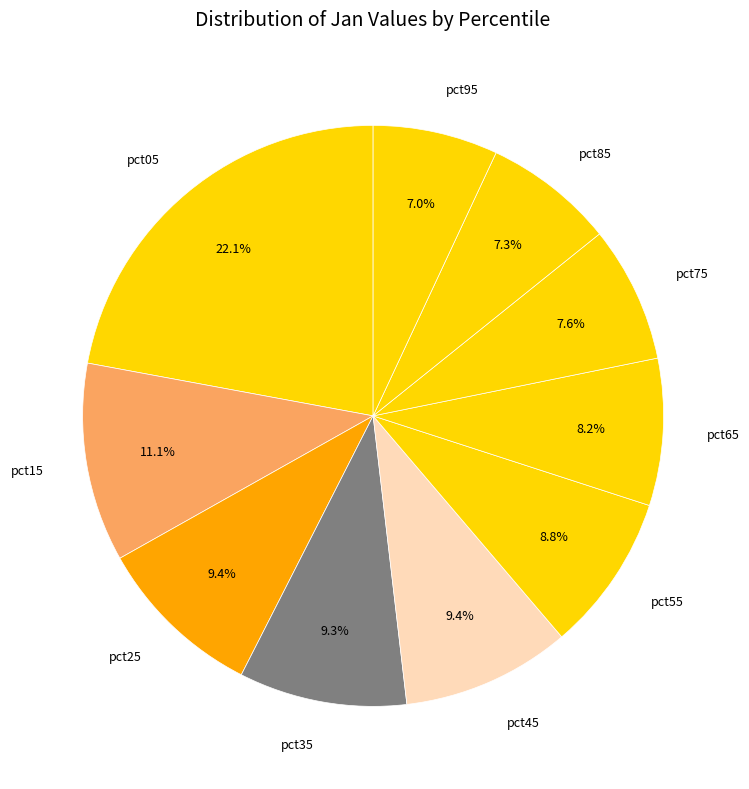

Does any single category account for the majority?

No